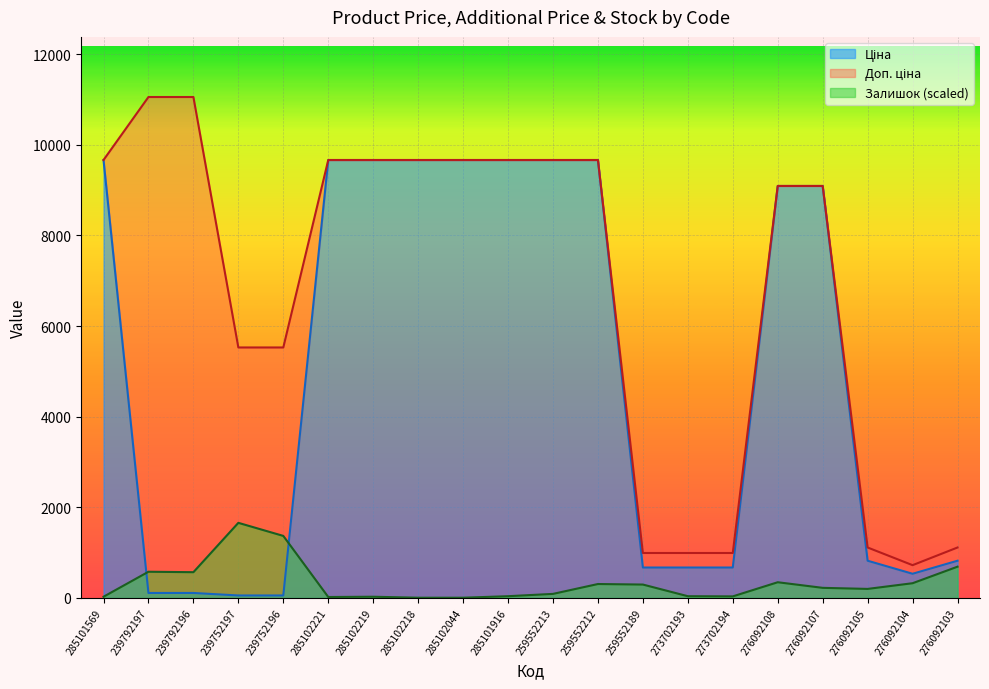

At which label does Залишок (scaled) reach its peak?

239752197